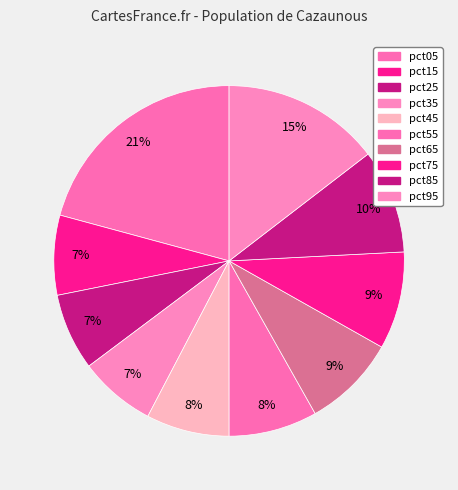

How many slices are in this pie chart?

10